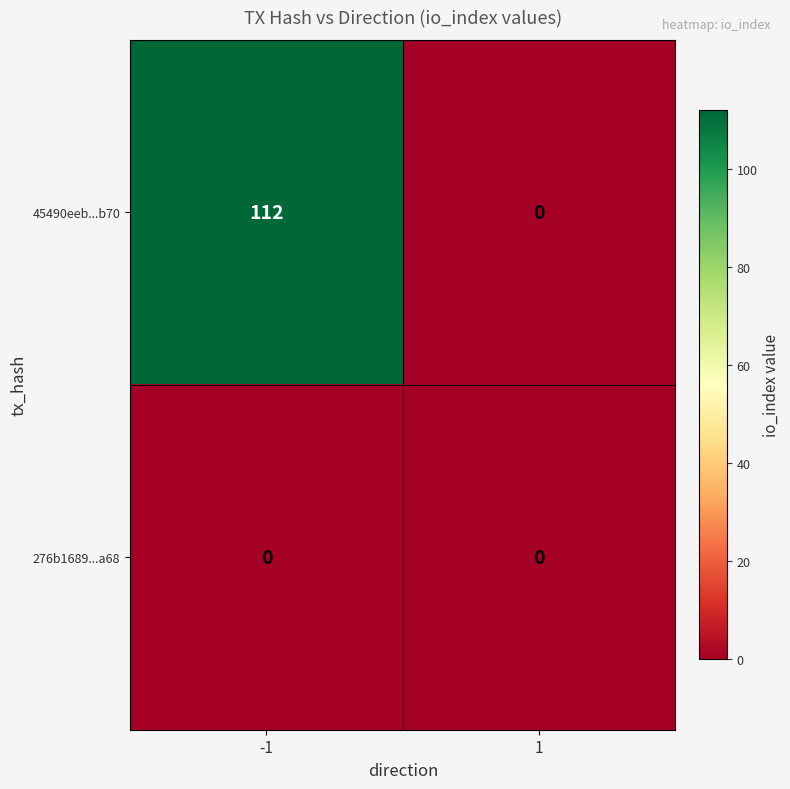

True or false: 45490eeb...b70 has a value of 0 at 1.

True